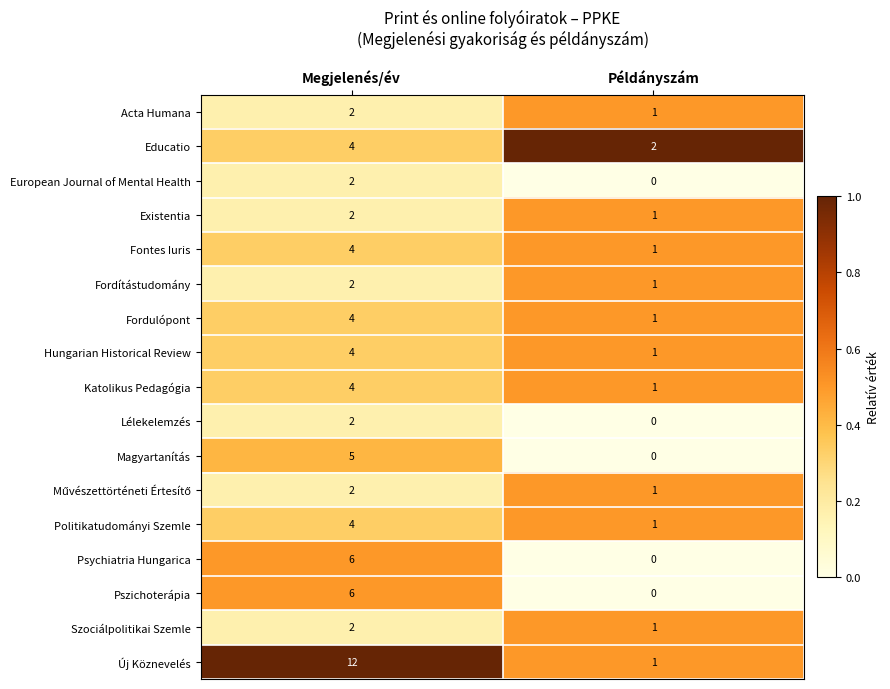

The value of Magyartanítás at Megjelenés/év is 9. True or false?

False